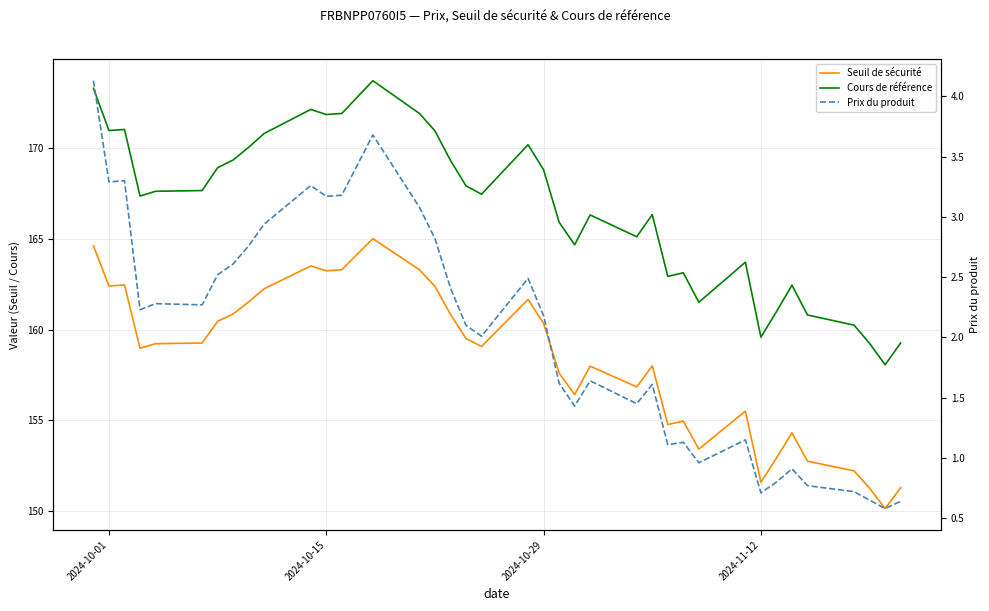

What are all the series names shown in the legend?

Seuil de sécurité, Cours de référence, Prix du produit